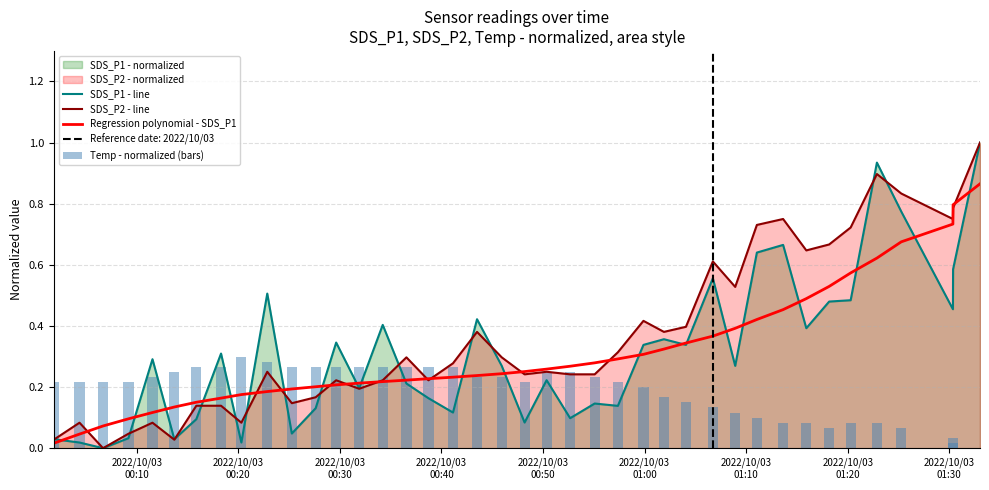

How many positive values does the SDS_P1 - line series have?

39